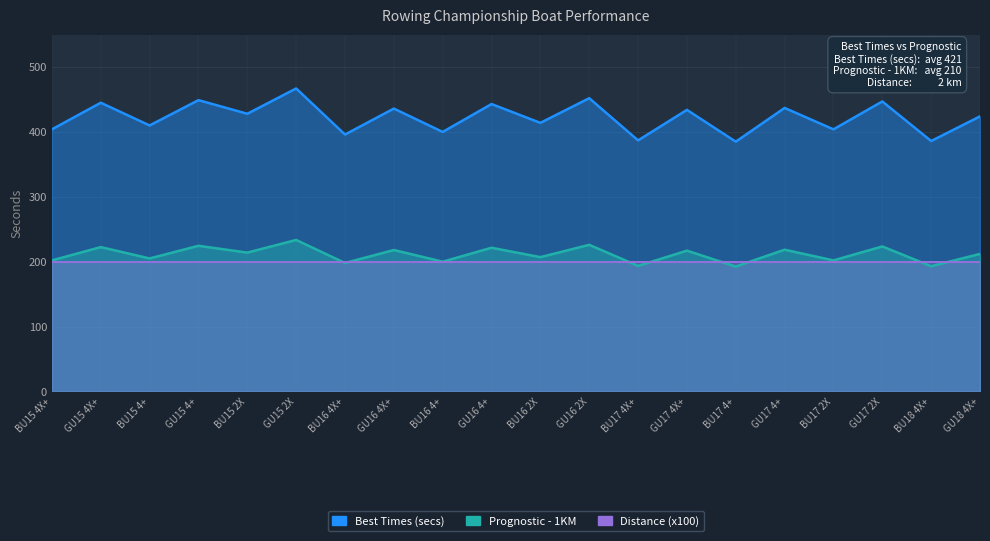

At how many categories does at least one series exceed 243?

20